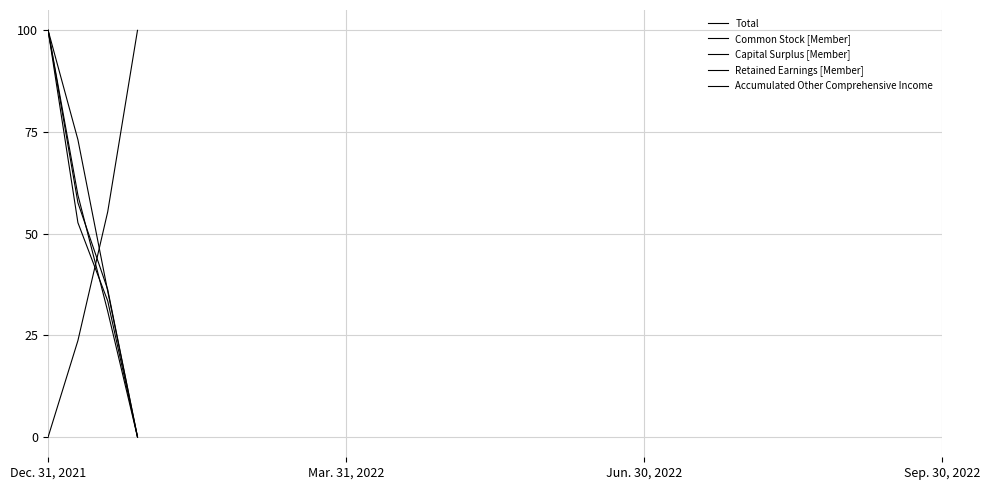

How many lines are shown in the chart?

5